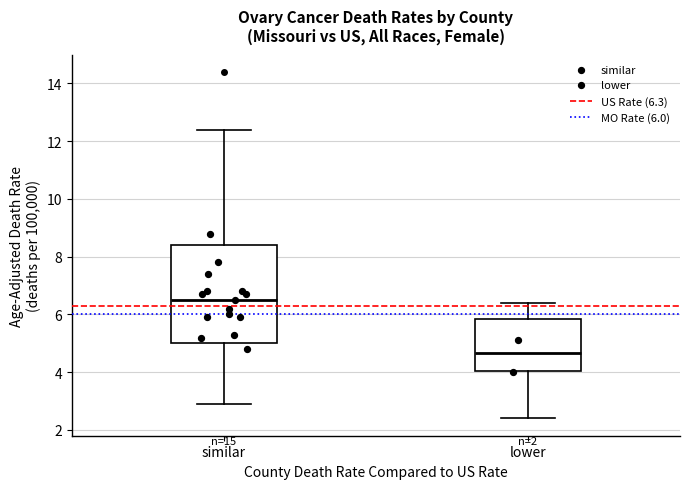

Which box is the tallest, from its lower edge to its upper edge?

similar